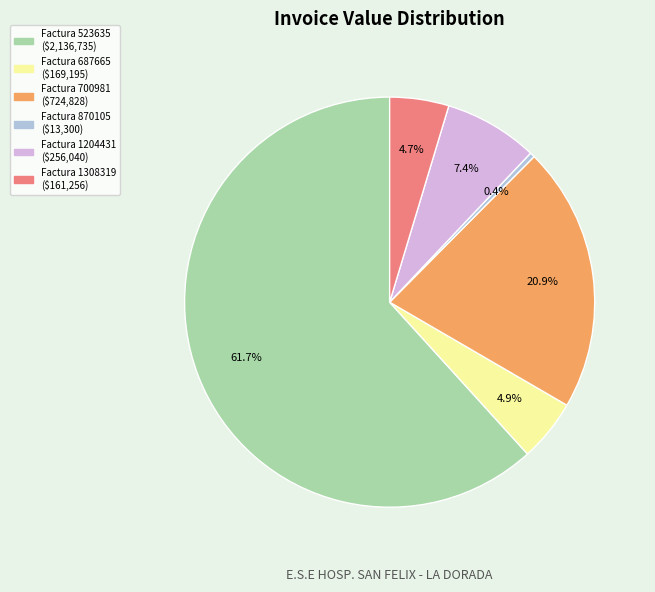

Do Factura 1204431 and Factura 687665 together represent more than half of the pie?

No